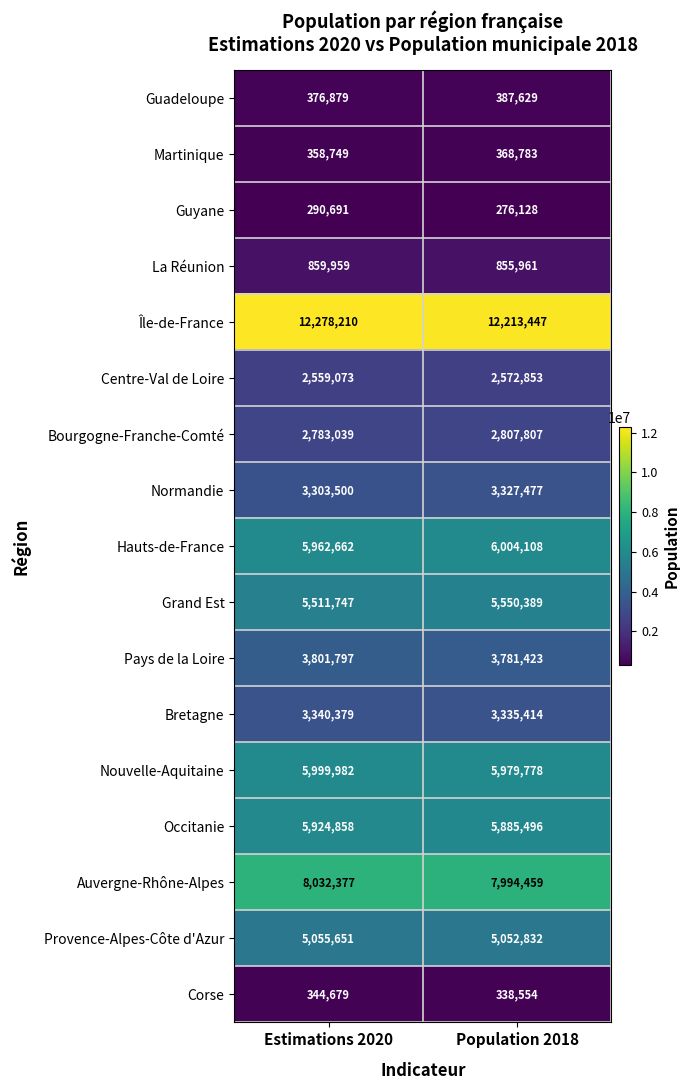

Which series has the largest total across all categories?

Île-de-France